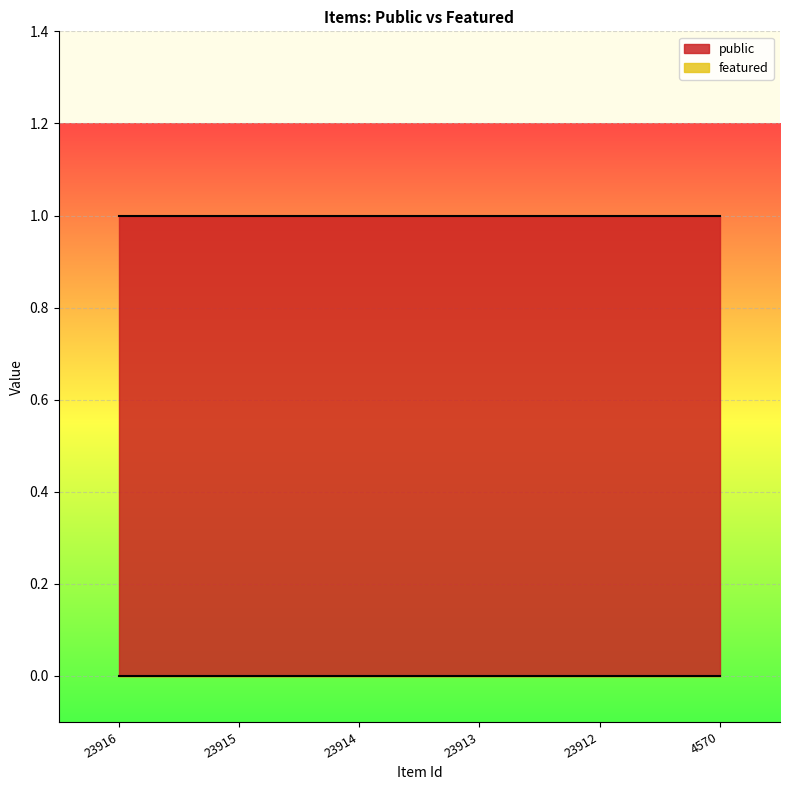

Which series changed the most between 23915 and 4570?

public